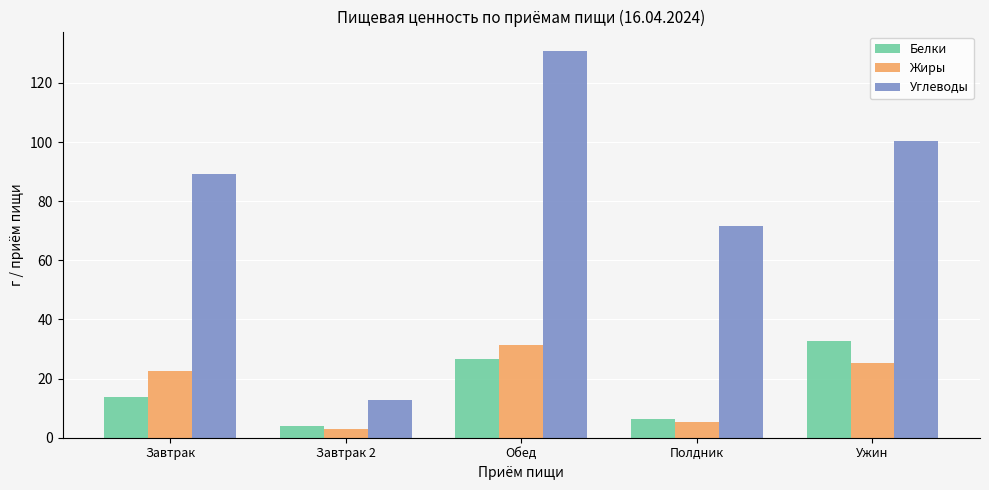

True or false: Жиры has a value of 22.6 at Завтрак.

True